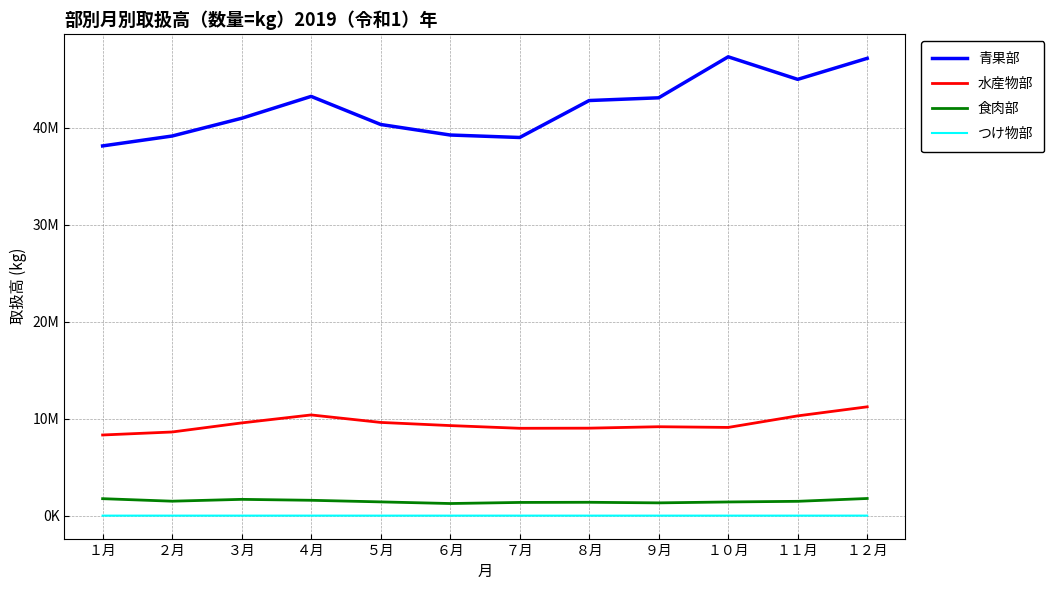

At which category is the sum across all series the highest?

１２月